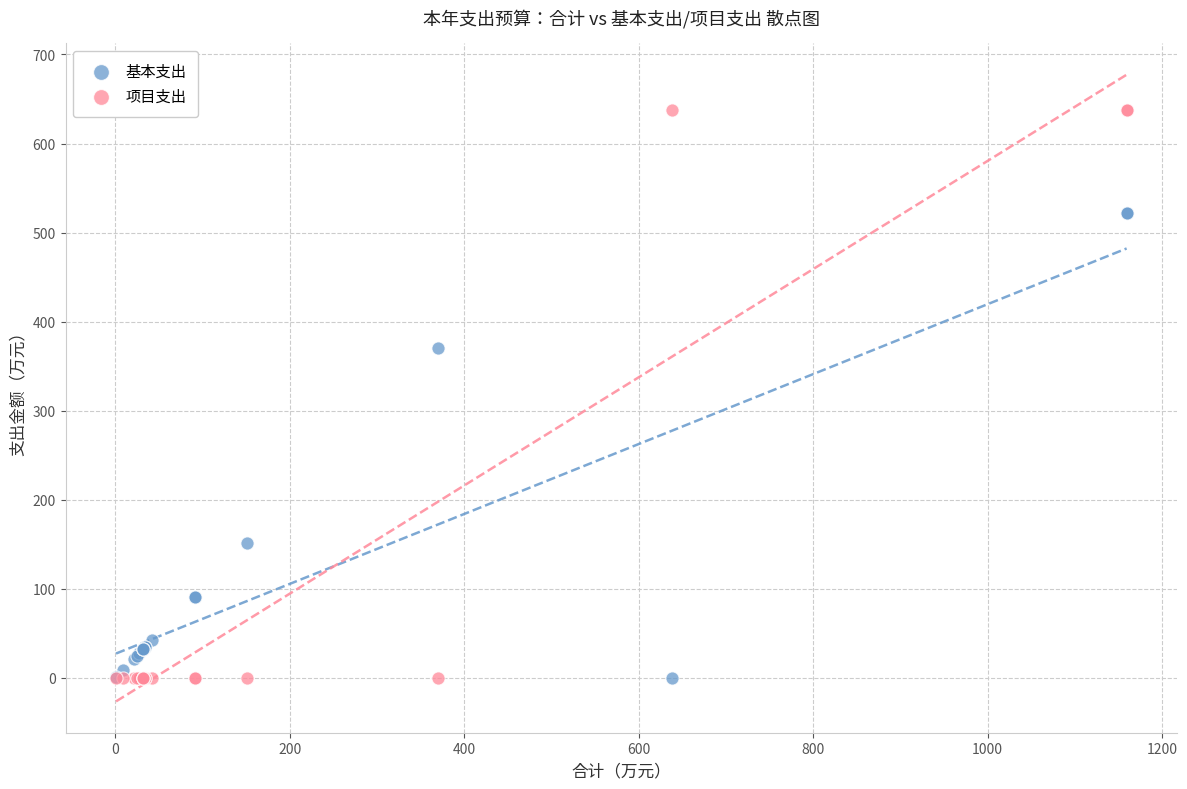

Which series has the widest spread of Y values?

项目支出